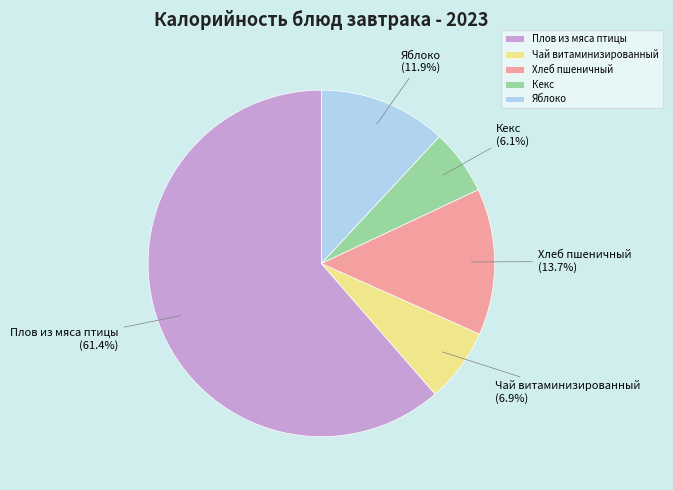

What is the ratio of the value at Хлеб пшеничный to the value at Кекс?

2.2